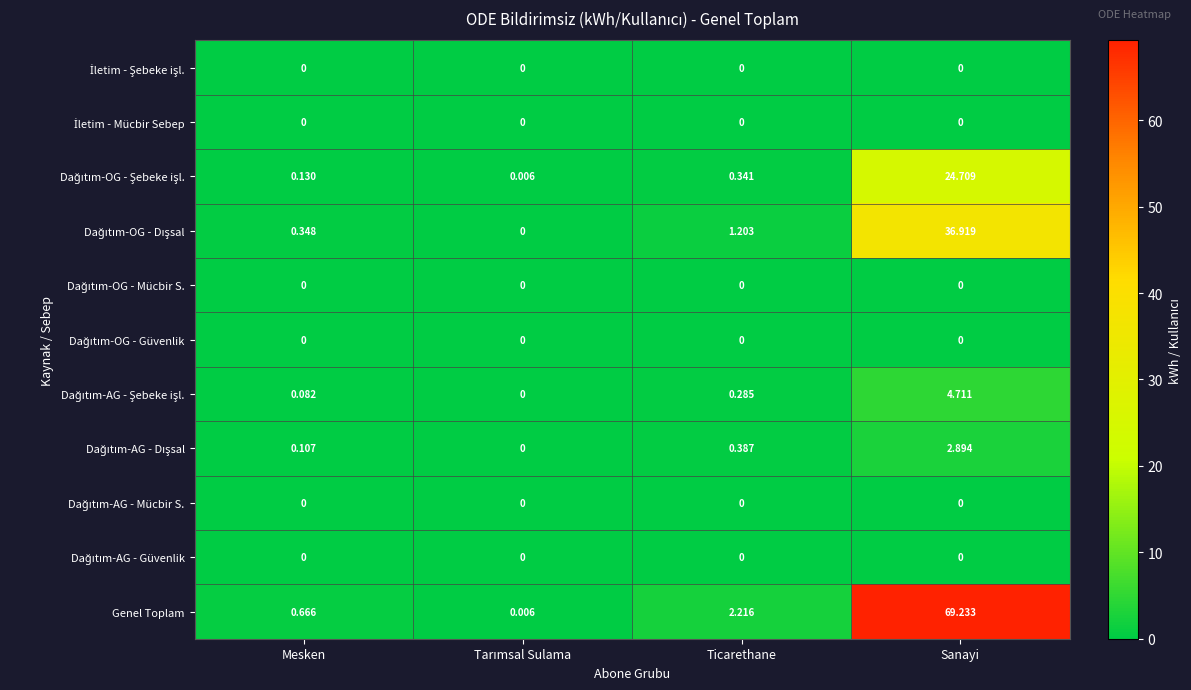

How many categories are shown in the chart?

4